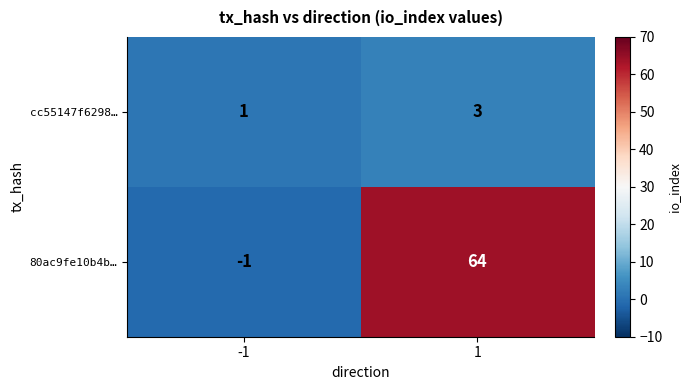

Rank the series at 1 from highest to lowest value.

80ac9fe10b4b…, cc55147f6298…